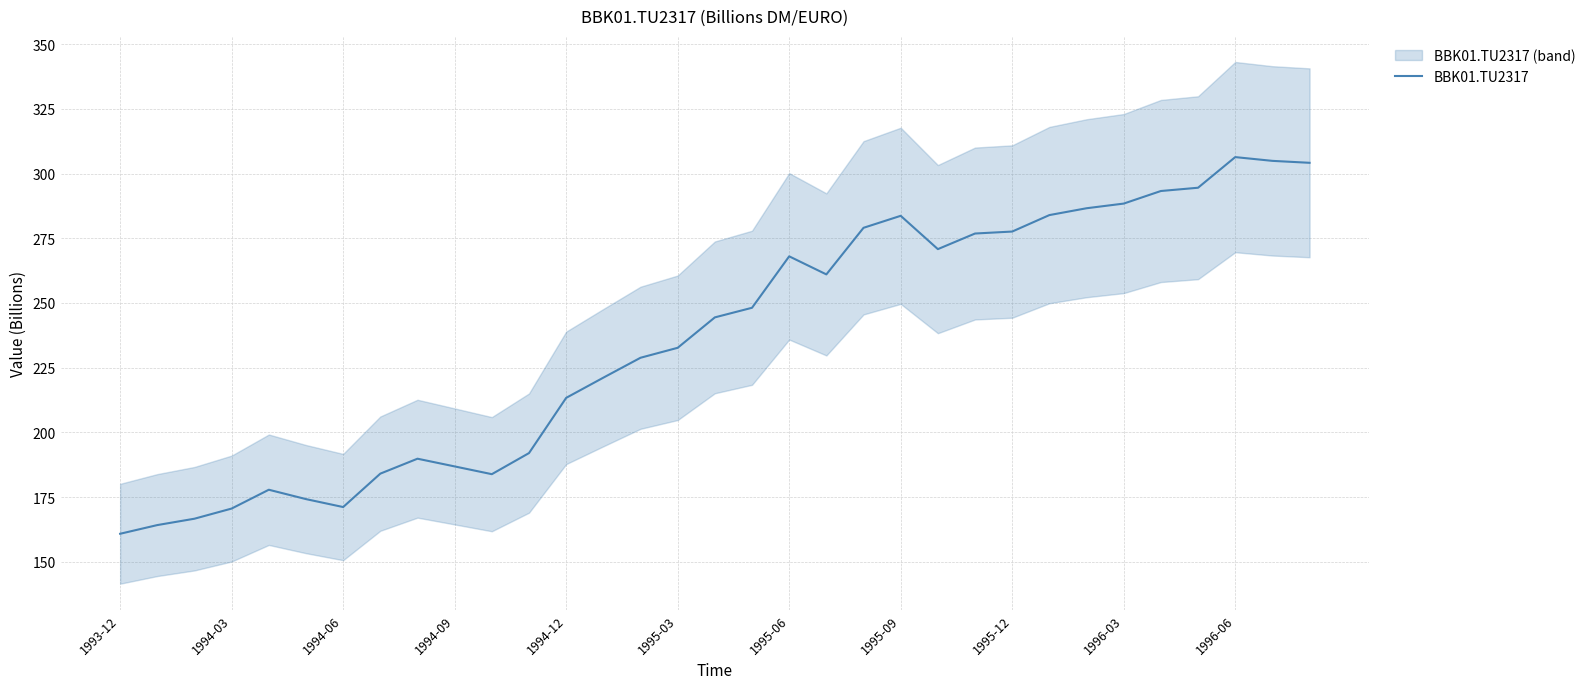

How many data points are less than 244?

16